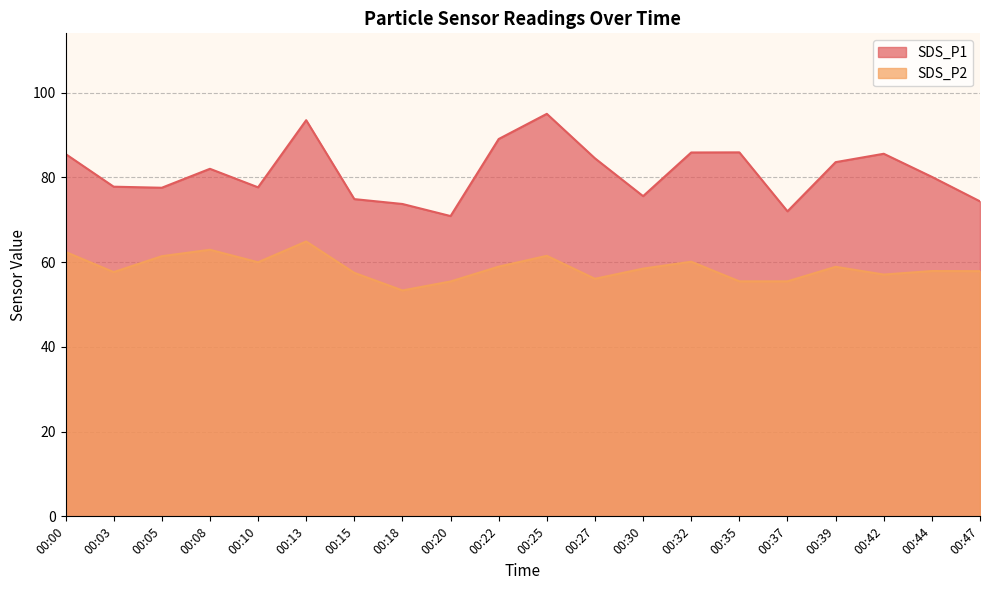

How many data points does each series have?

20